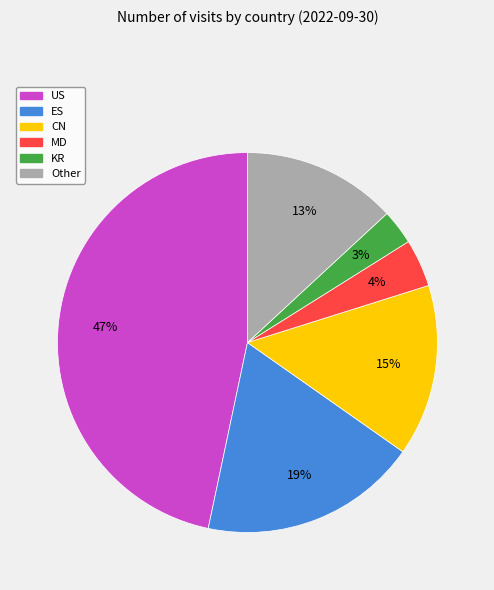

What is the largest slice in the pie chart?

US